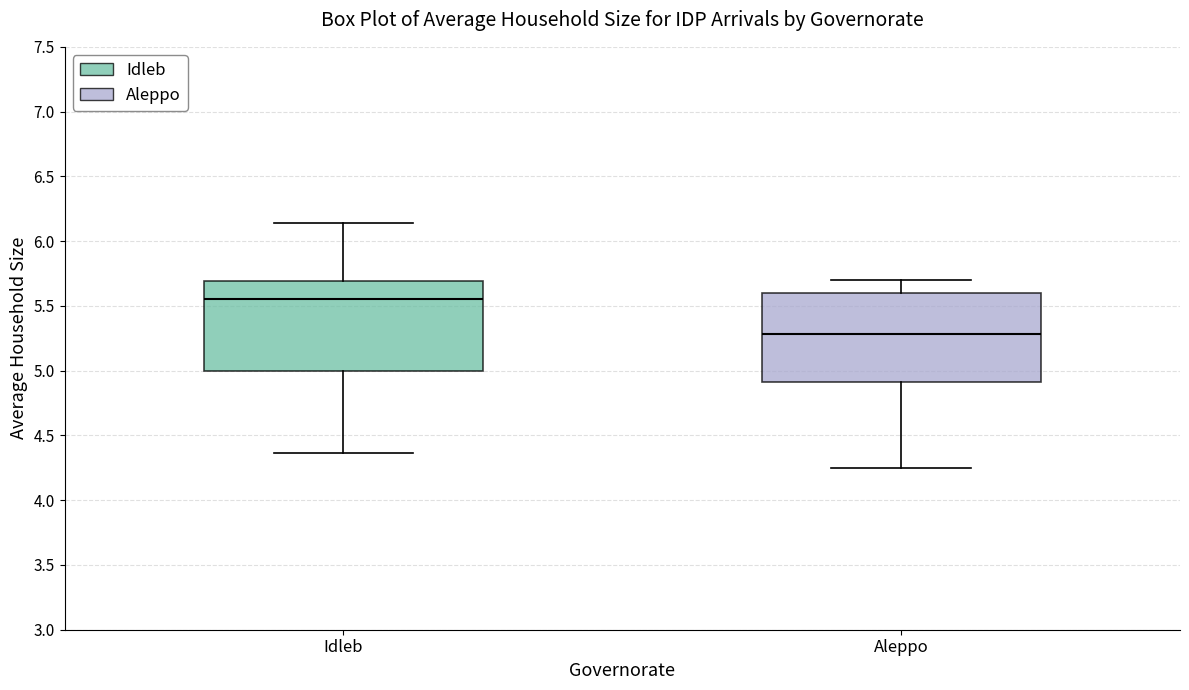

Where is the upper edge of the box for Aleppo on the y-axis? The values are not printed on the chart, so give them approximately, as read against the axis.

5.60